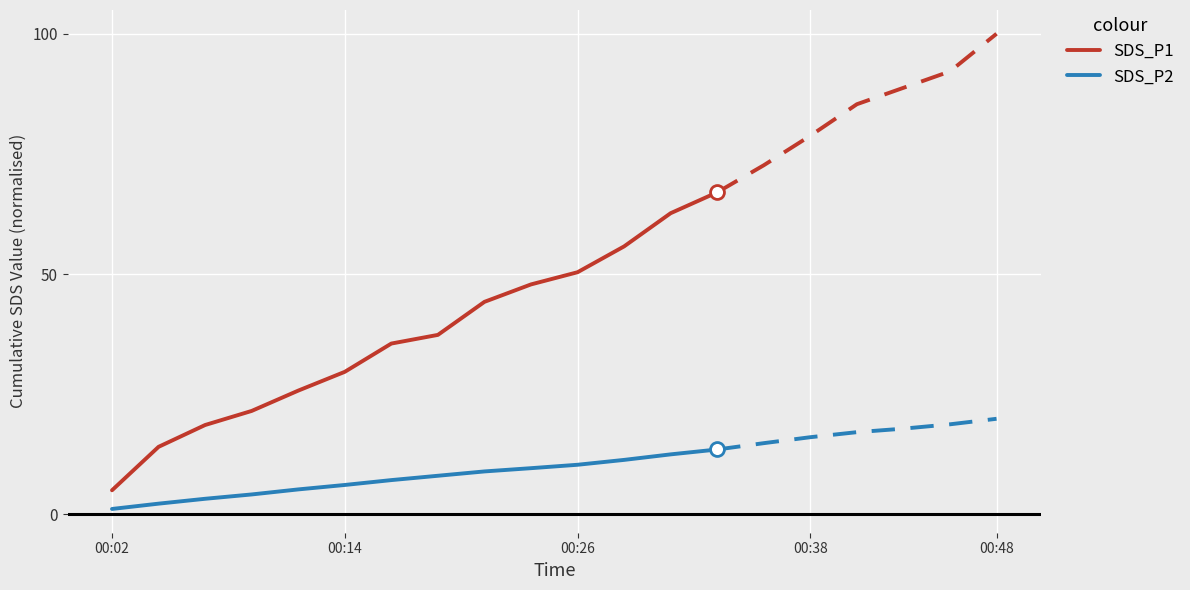

True or false: SDS_P1 has a value of 35.5 at 6.

True